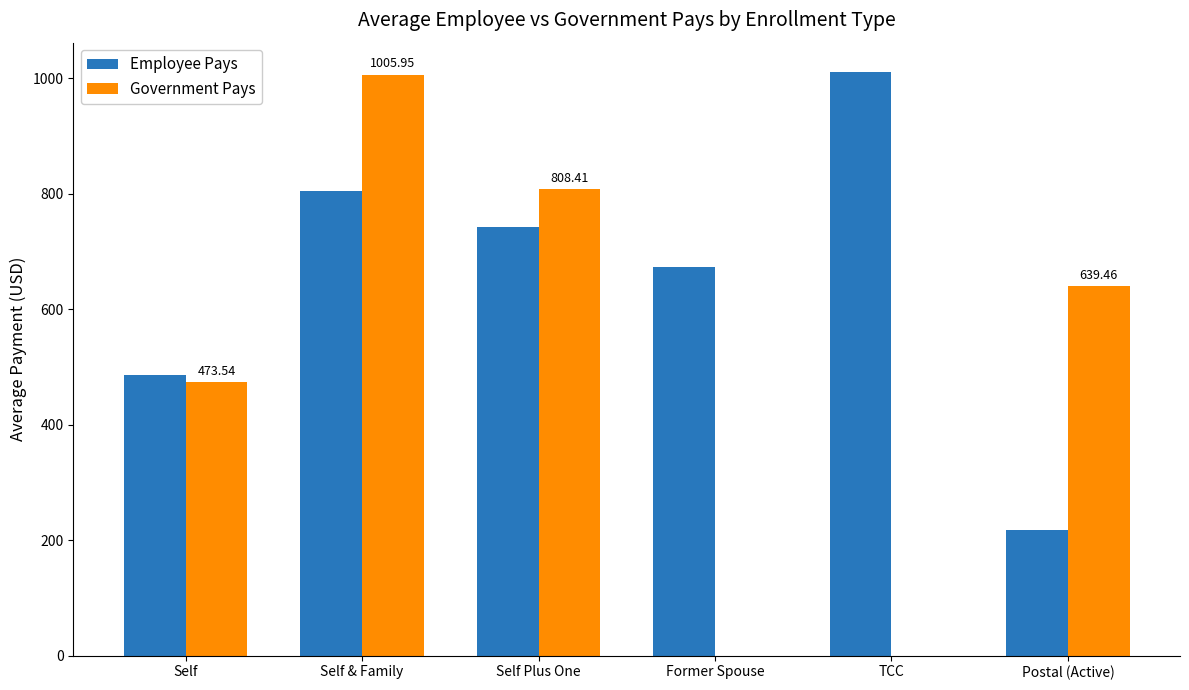

How many values in the Government Pays series exceed 639?

3